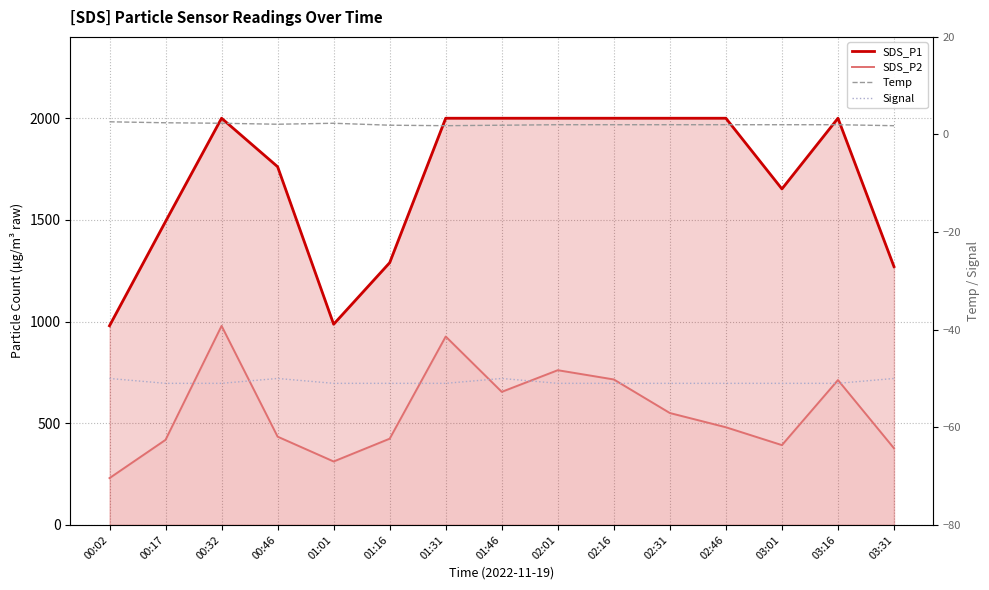

What is the total value across all series at 01:46?

2605.9